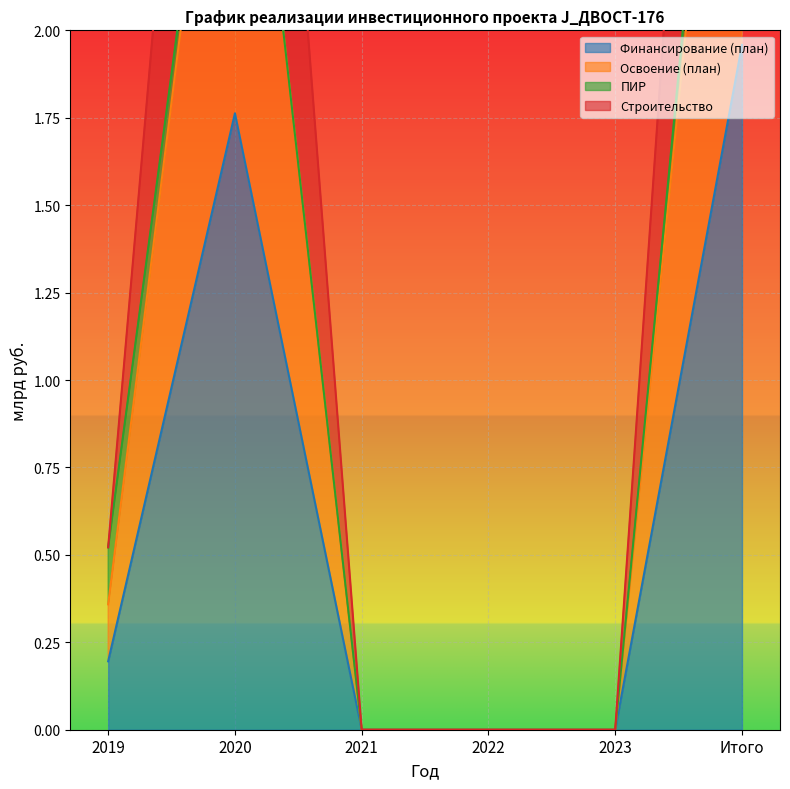

True or false: Освоение (план) and Финансирование (план) intersect in this chart.

False